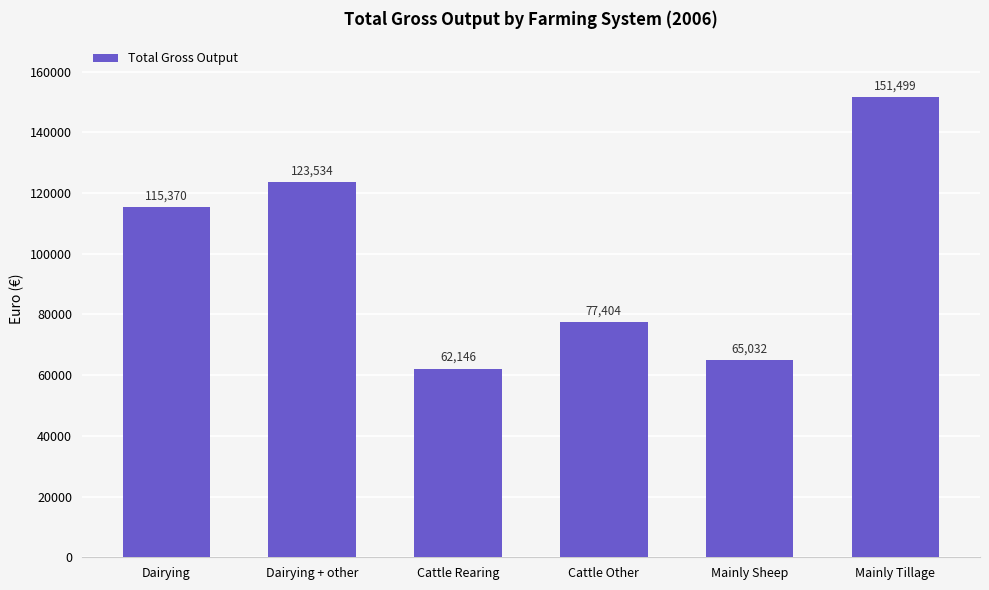

What is the label of the 1st bar from the right?

Mainly Tillage